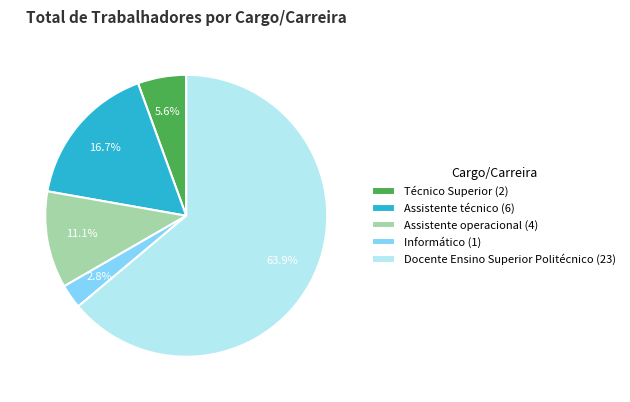

Combined, do Técnico Superior (2) and Docente Ensino Superior Politécnico (23) account for over 50%?

Yes